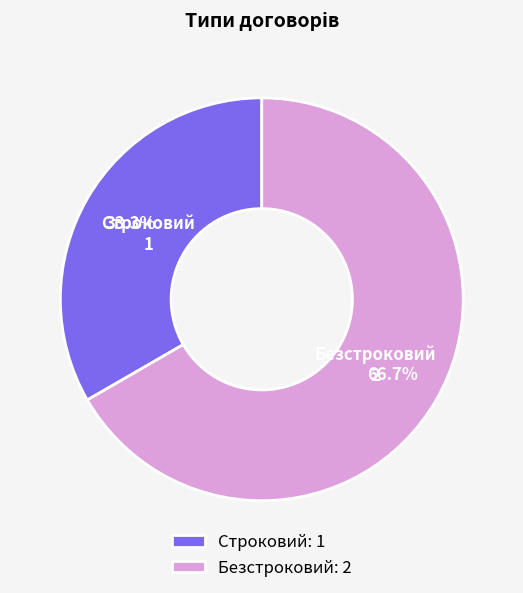

Which slice represents more than half of the pie?

Безстроковий